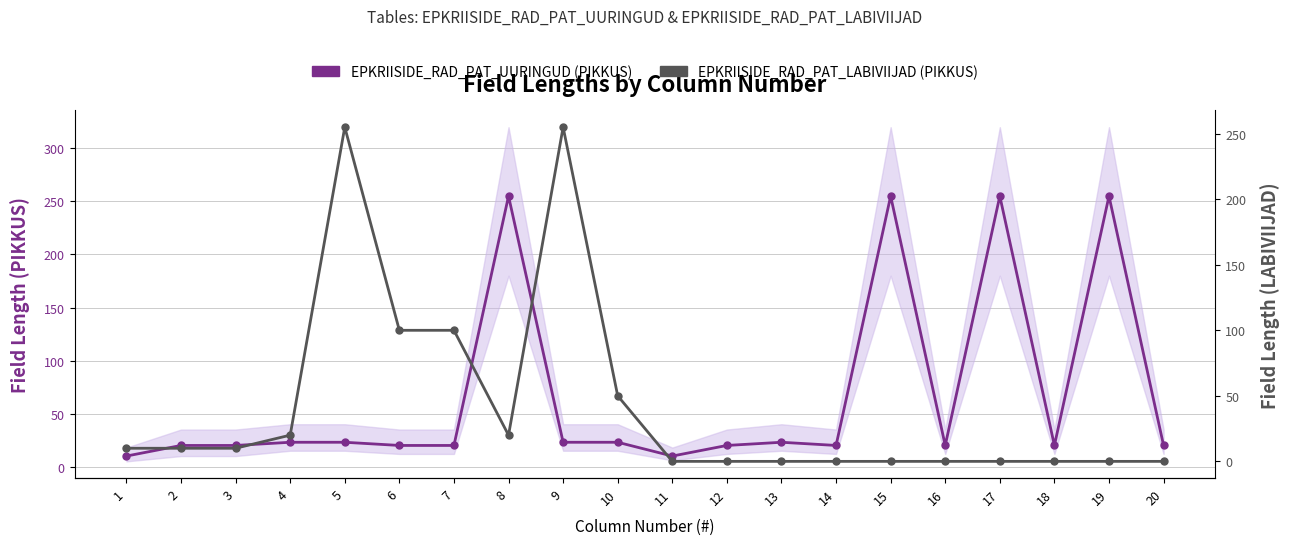

After their last crossing, which series has the higher values: EPKRIISIDE_RAD_PAT_UURINGUD or EPKRIISIDE_RAD_PAT_LABIVIIJAD?

EPKRIISIDE_RAD_PAT_UURINGUD